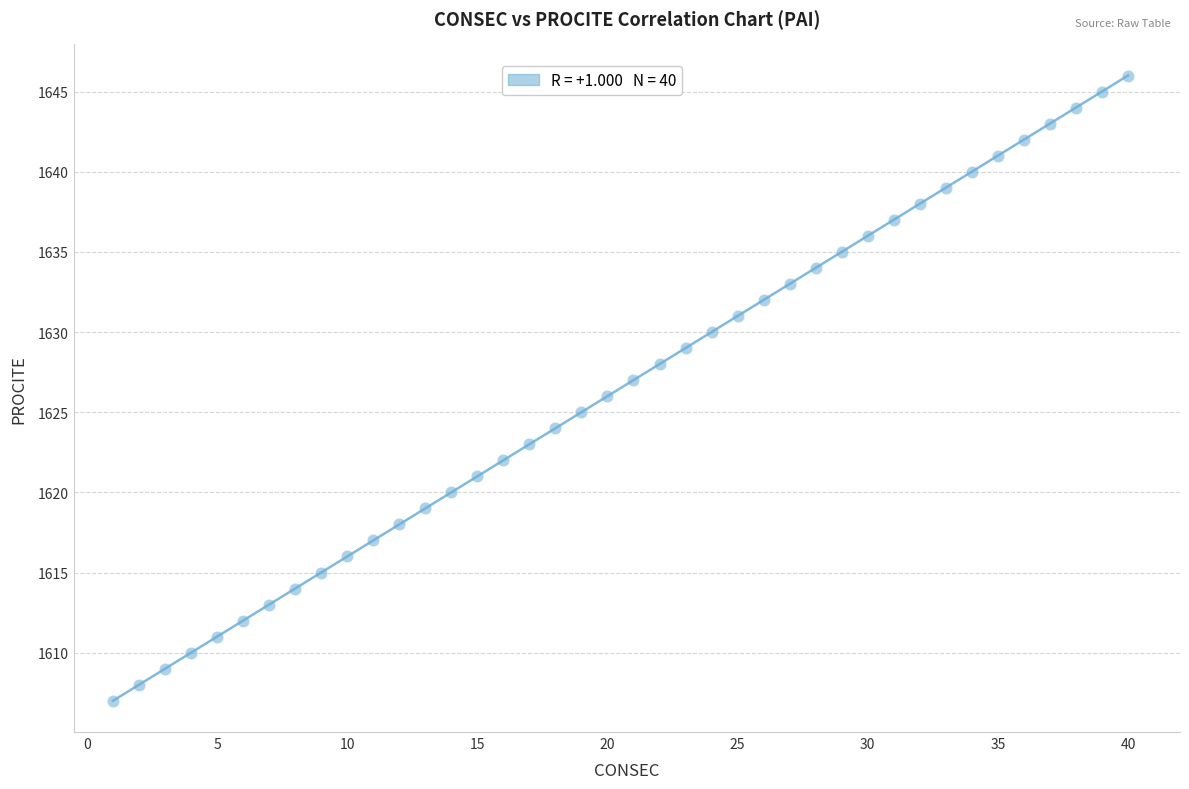

What is the range of Y values (max minus min)?

39